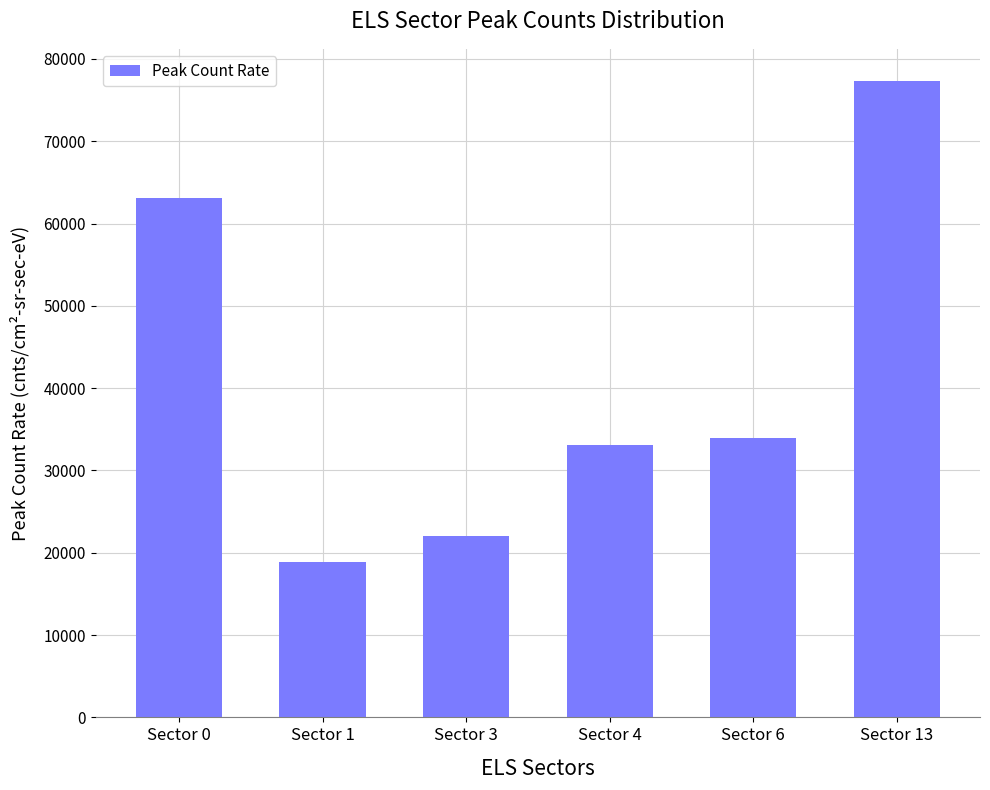

Which category has the highest value across all series?

Sector 13